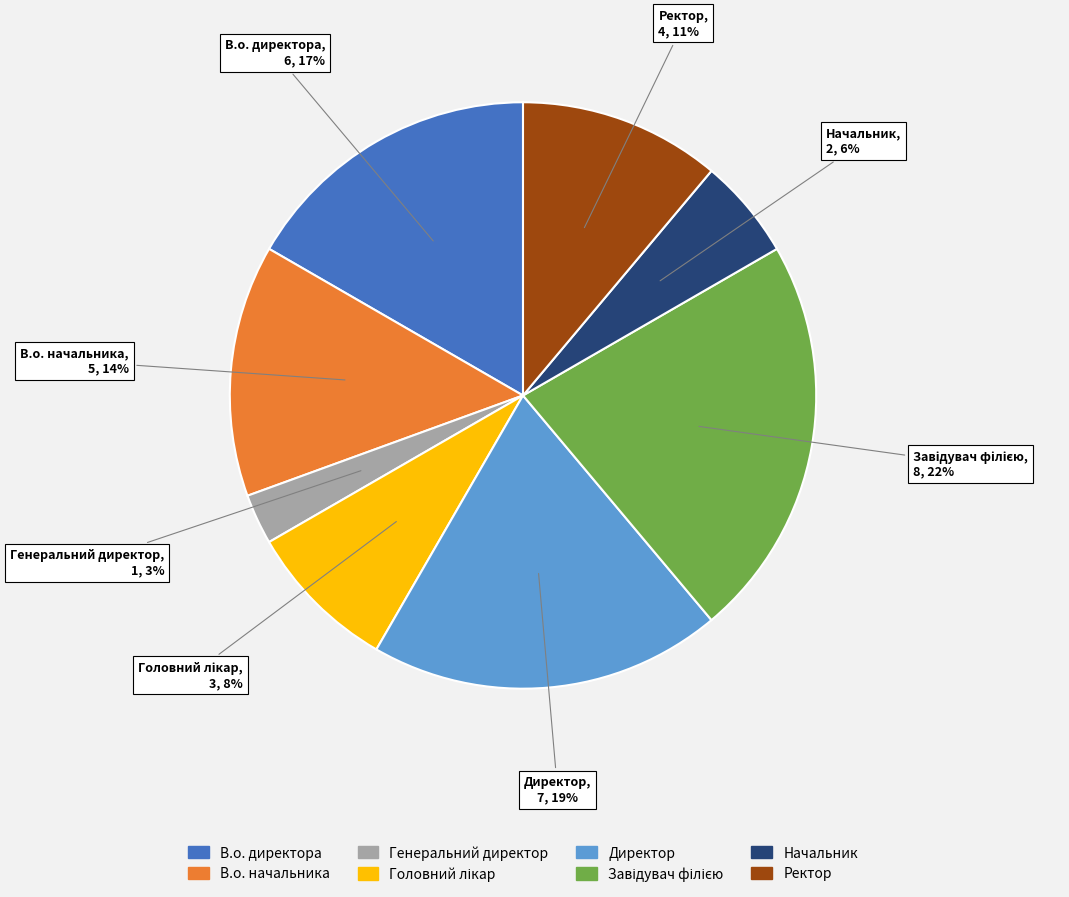

To the nearest percent, what is the average slice percentage?

12%